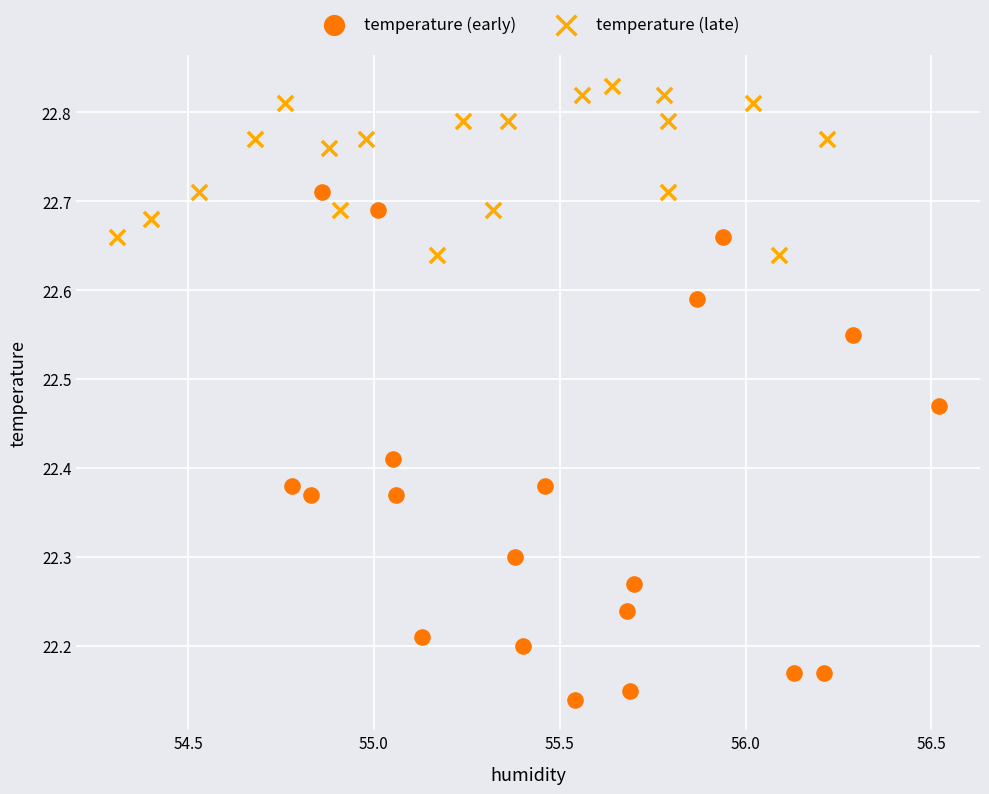

What are all the series names shown in the legend?

temperature (early), temperature (late)